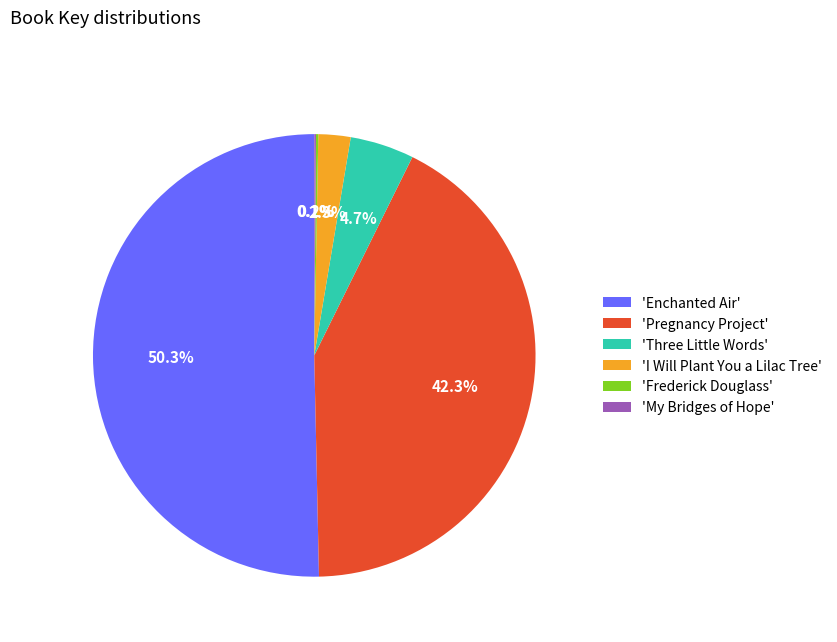

Which has a higher value, 'I Will Plant You a Lilac Tree' or 'Pregnancy Project'?

'Pregnancy Project'